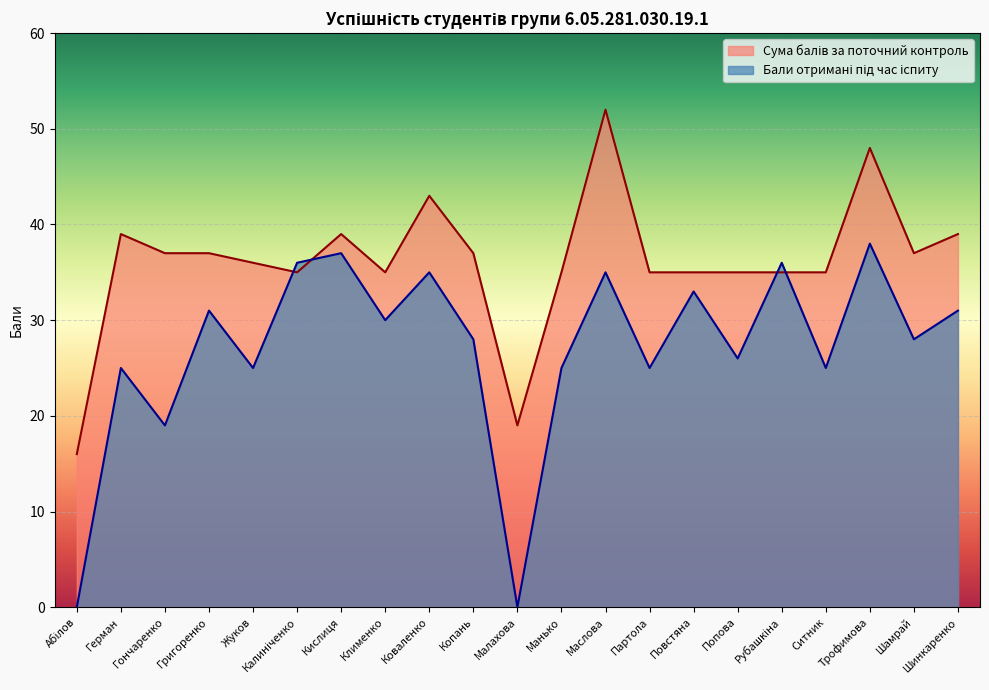

The value of Бали отримані під час іспиту at Герман is 25. True or false?

True